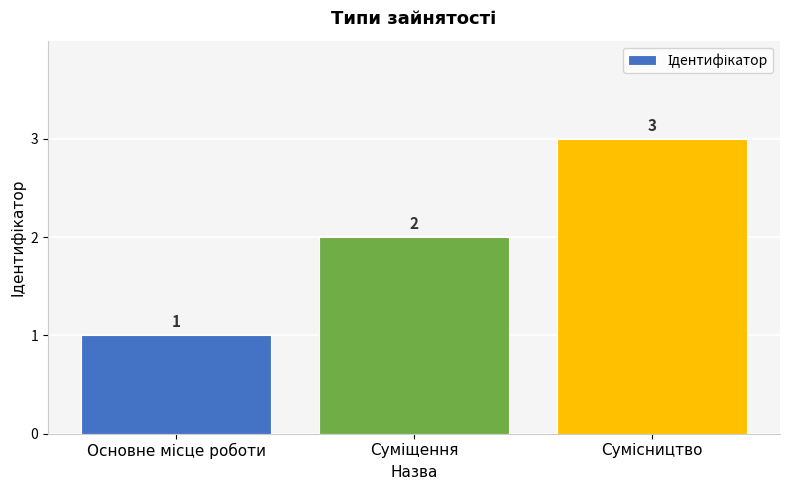

What is the difference between the second highest and minimum values?

1